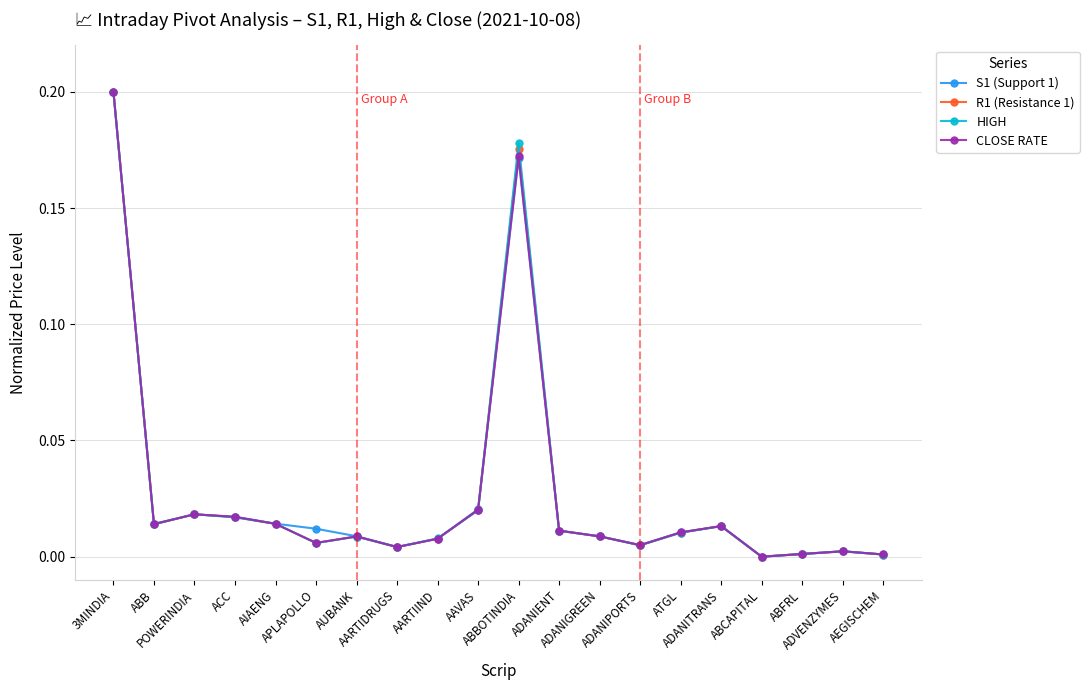

Reading left to right, list all the values displayed in this chart.

S1 (Support 1): 0.2	0.0	0.0	0.0	0.0	0.0	0.0	0.0	0.0	0.0	0.2	0.0	0.0	0.0	0.0	0.0	0.0	0.0	0.0	0.0
R1 (Resistance 1): 0.2	0.0	0.0	0.0	0.0	0.0	0.0	0.0	0.0	0.0	0.2	0.0	0.0	0.0	0.0	0.0	0.0	0.0	0.0	0.0
HIGH: 0.2	0.0	0.0	0.0	0.0	0.0	0.0	0.0	0.0	0.0	0.2	0.0	0.0	0.0	0.0	0.0	0.0	0.0	0.0	0.0
CLOSE RATE: 0.2	0.0	0.0	0.0	0.0	0.0	0.0	0.0	0.0	0.0	0.2	0.0	0.0	0.0	0.0	0.0	0.0	0.0	0.0	0.0